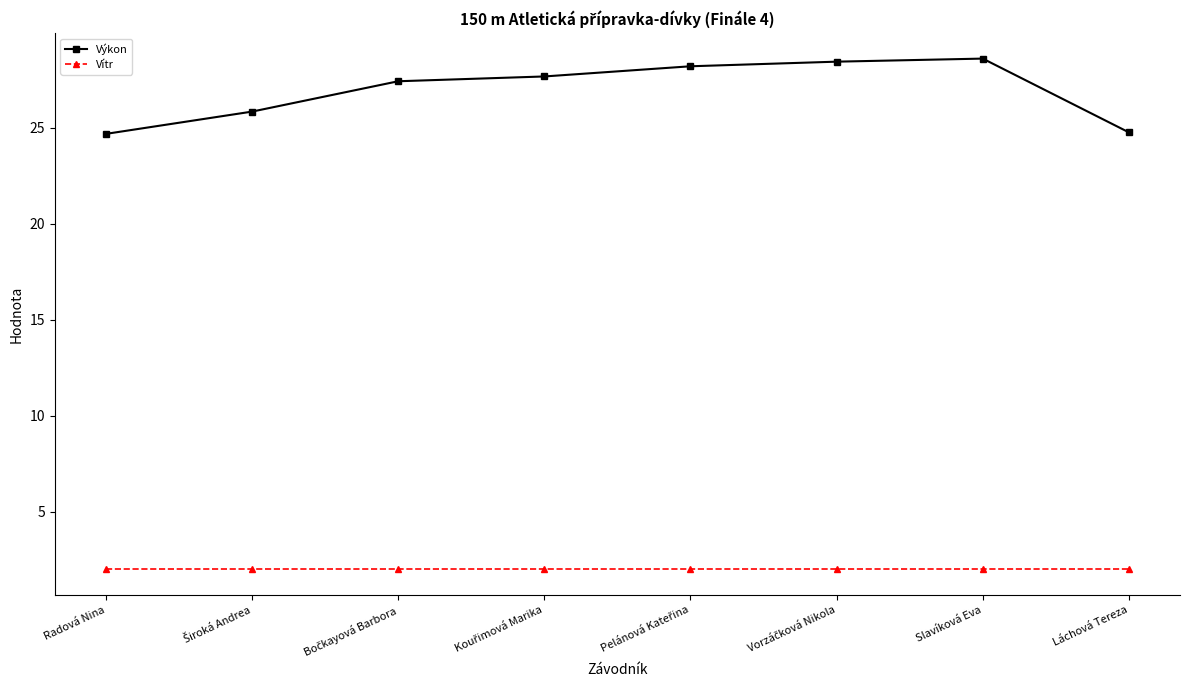

Does the chart have visible grid lines?

No